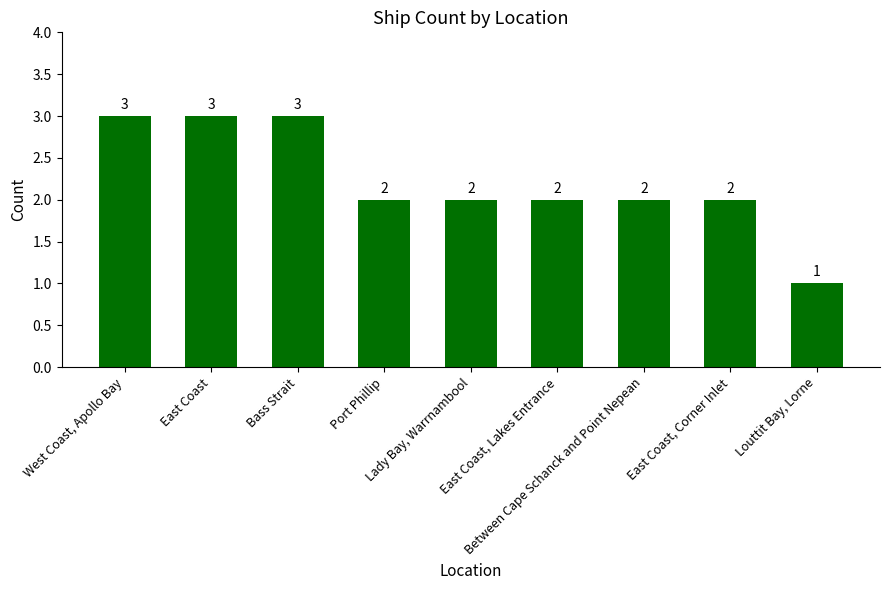

Which has a higher value, Lady Bay, Warrnambool or Louttit Bay, Lorne?

Lady Bay, Warrnambool